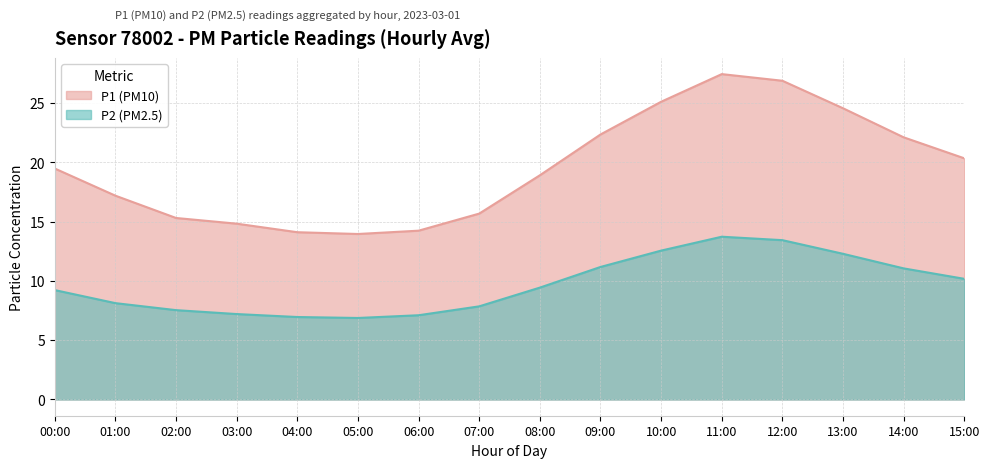

Does the chart have visible grid lines?

Yes